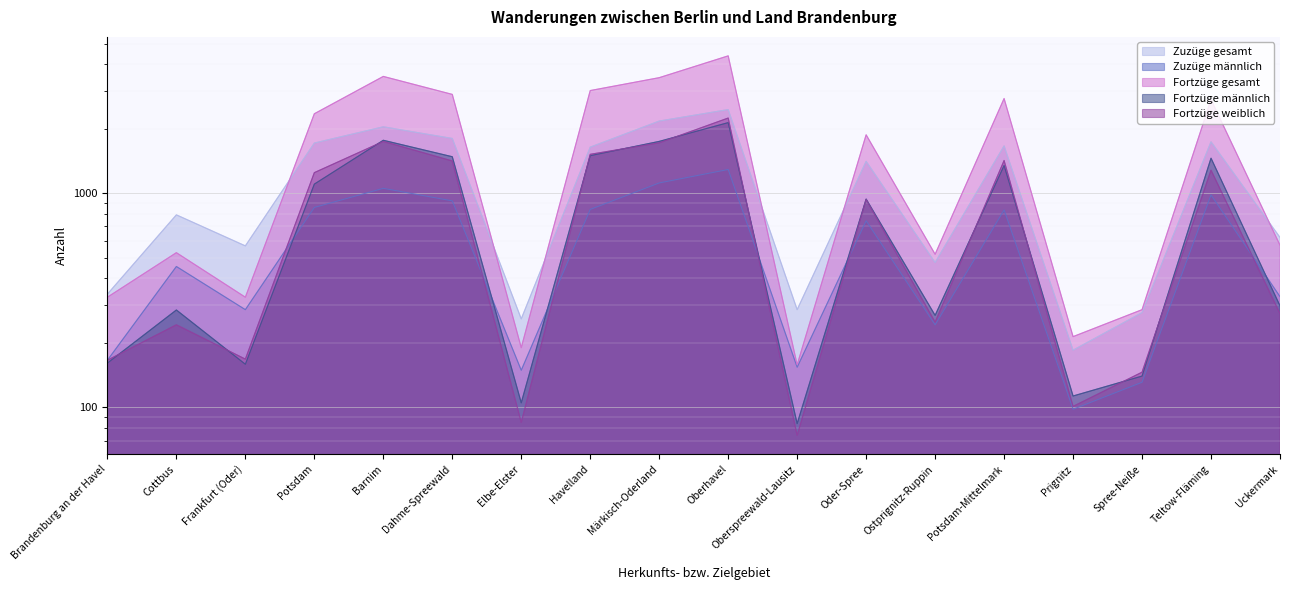

At which category is the sum across all series the highest?

Oberhavel